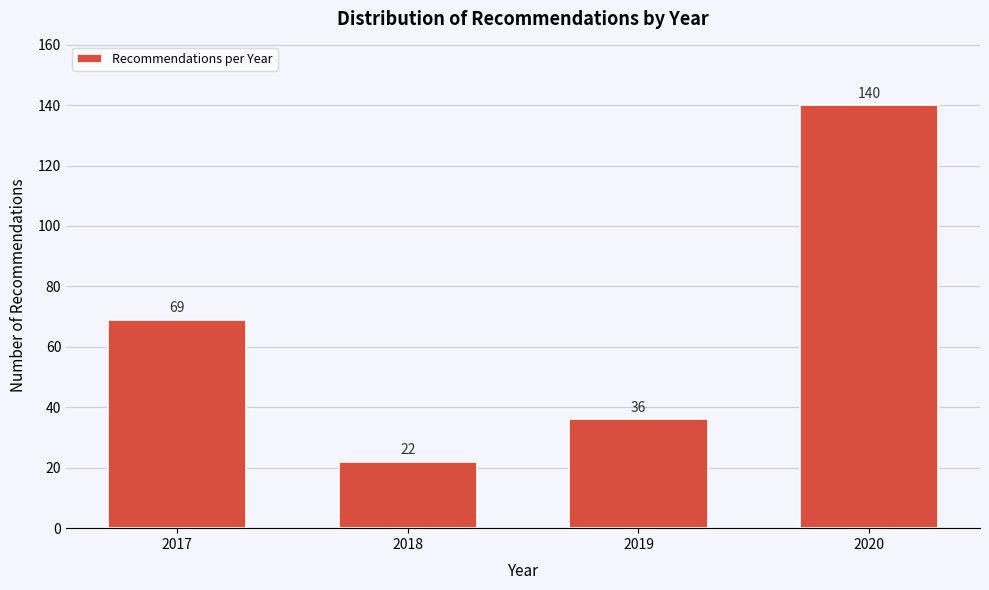

Reading left to right, what are all the values shown in this chart?

2017=69	2018=22	2019=36	2020=140